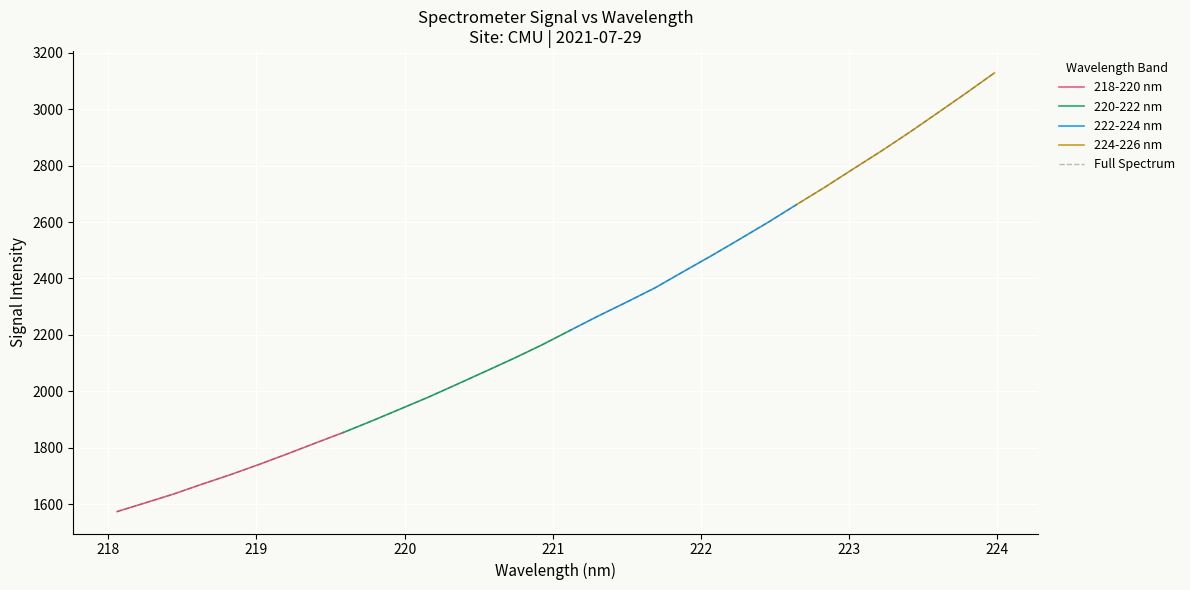

Count the number of categories in the chart.

20